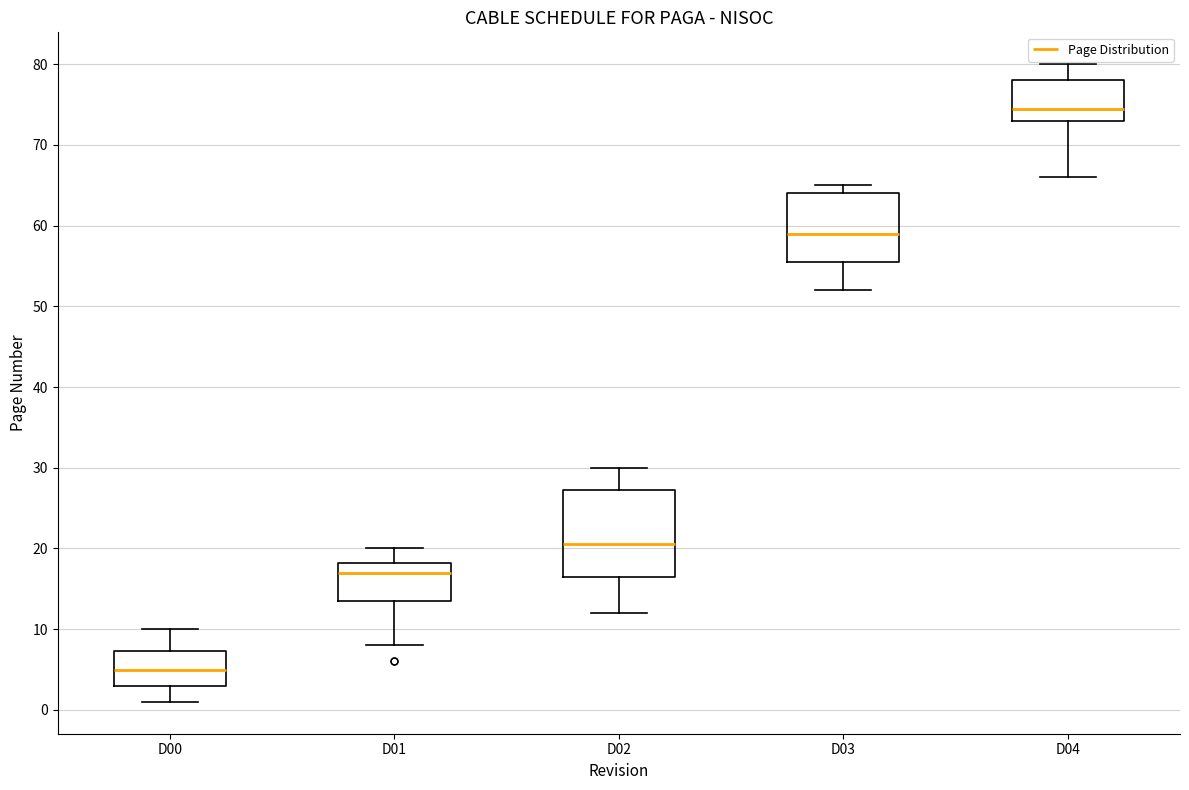

Where does the lower whisker of the box for D00 end on the y-axis? The values are not printed on the chart, so give them approximately, as read against the axis.

1